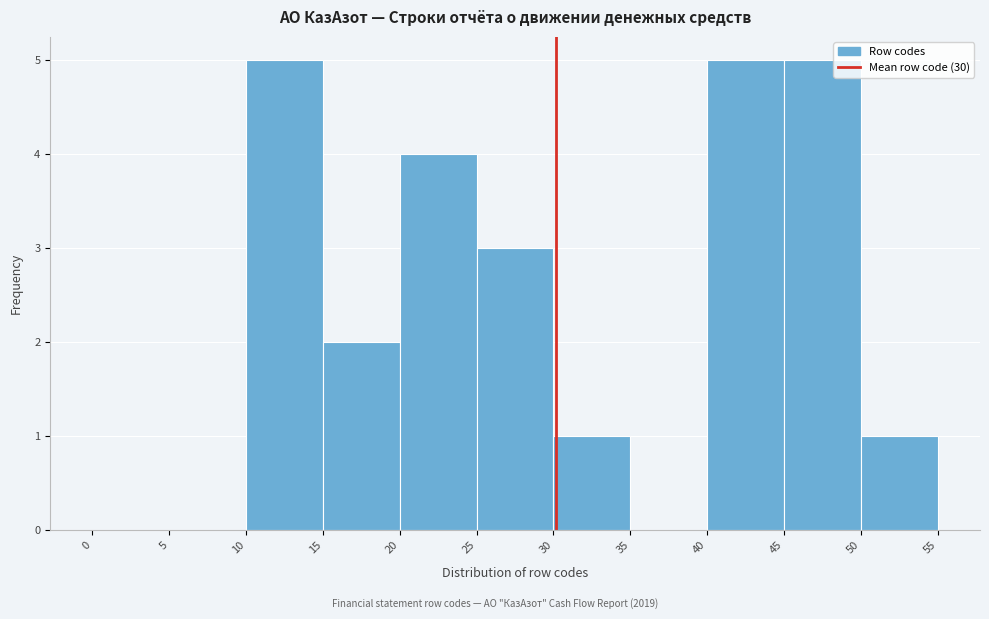

How tall is the bar that spans 10 to 15 on the x-axis? The values are not printed on the chart, so give them approximately, as read against the axis.

5